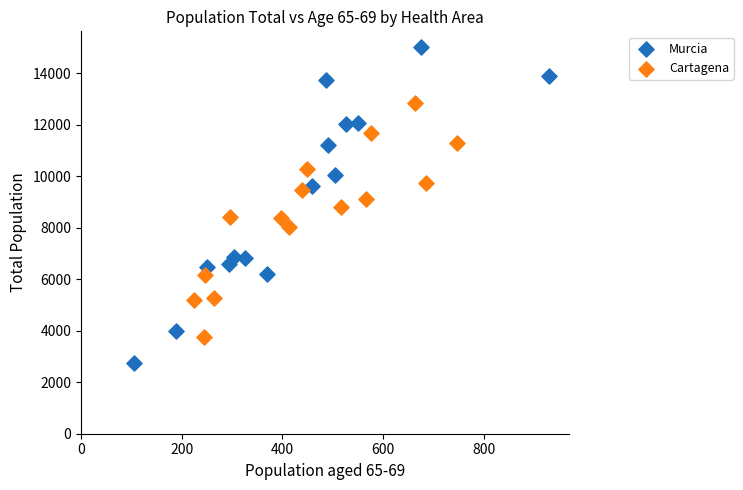

What are all the series names shown in the legend?

Murcia, Cartagena